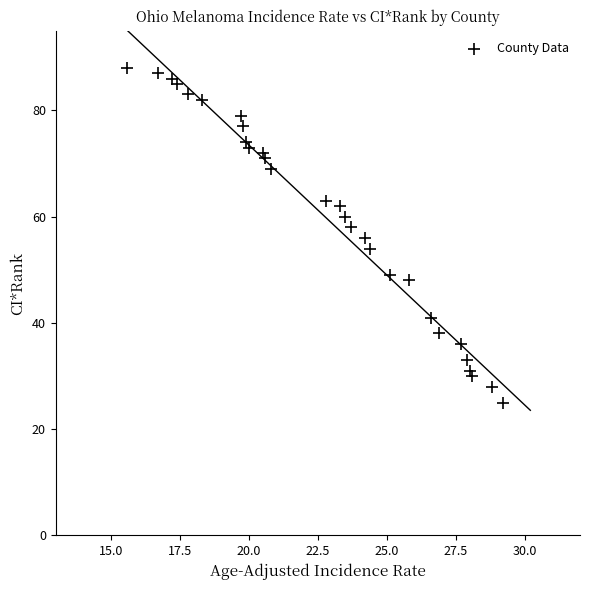

What is the range of Y values (max minus min)?

63